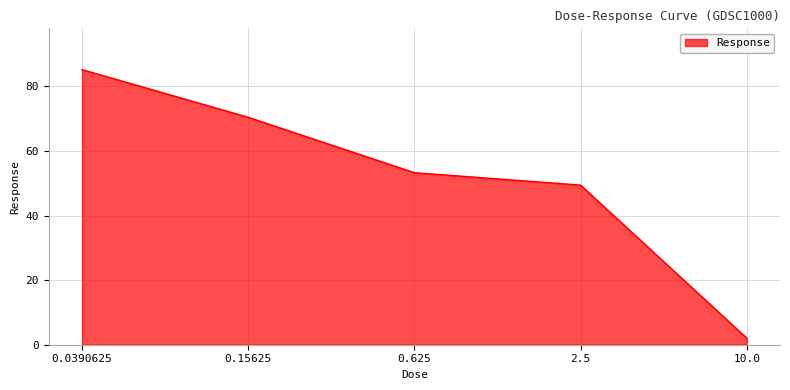

What is the difference between the maximum and second lowest values?

35.8